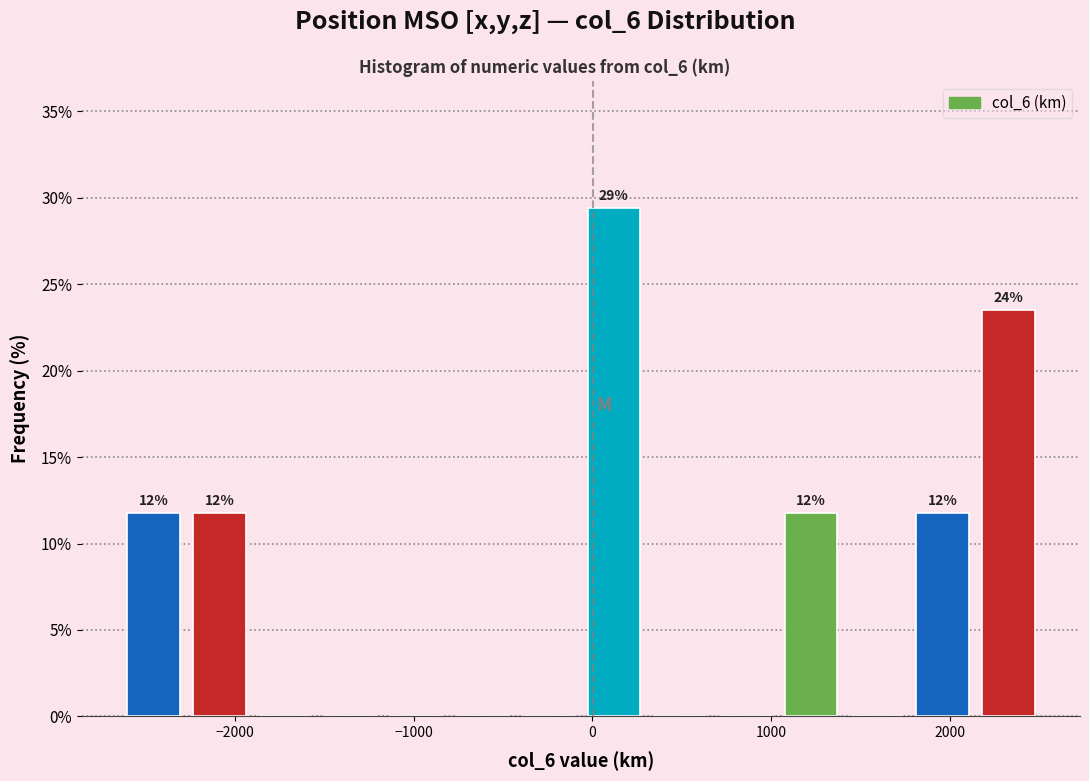

Read against the x-axis, roughly where is the centre of the tallest bar?

100